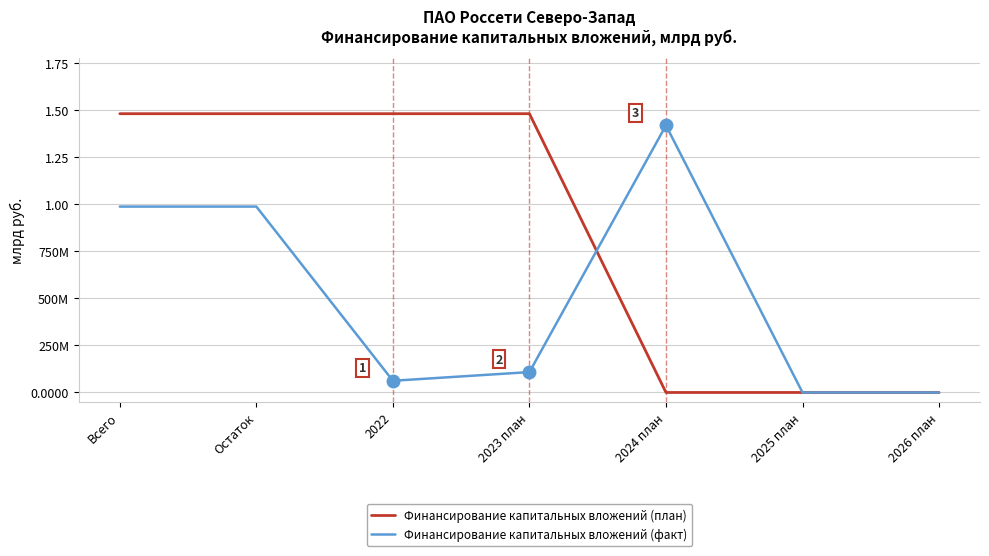

True or false: Финансирование капитальных вложений (план) has more than 1 interior local peaks.

False